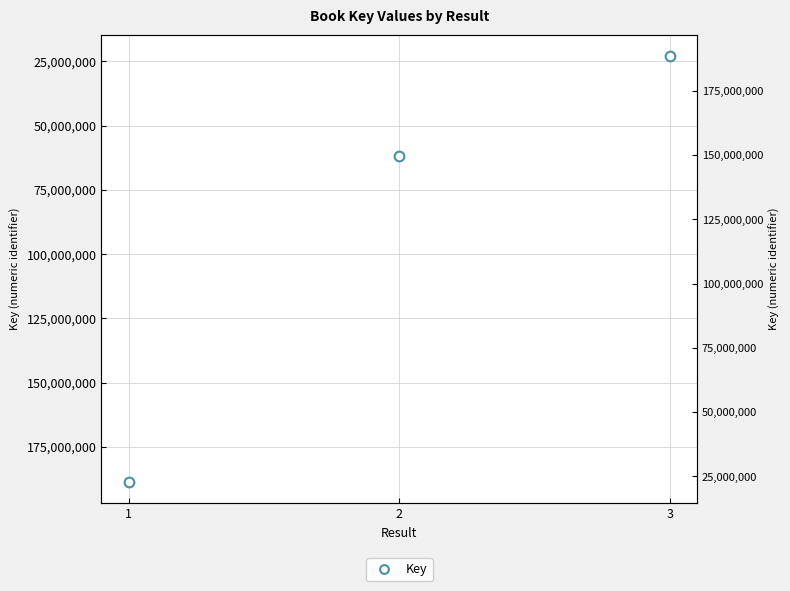

Reading right to left, what are all the values shown in this chart?

3=22980113	2=61752252	1=188546774